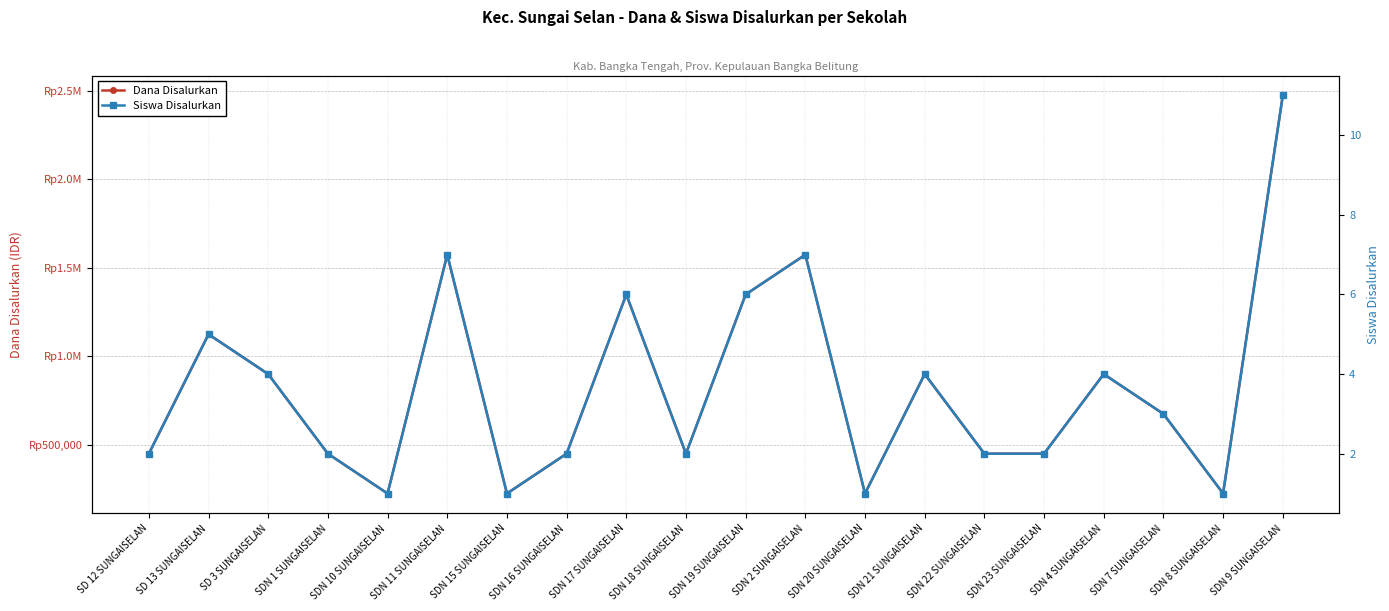

Reading left to right, transcribe all the data shown in this chart.

Dana Disalurkan: SD 12 SUNGAISELAN=450000	SD 13 SUNGAISELAN=1125000	SD 3 SUNGAISELAN=900000	SDN 1 SUNGAISELAN=450000	SDN 10 SUNGAISELAN=225000	SDN 11 SUNGAISELAN=1575000	SDN 15 SUNGAISELAN=225000	SDN 16 SUNGAISELAN=450000	SDN 17 SUNGAISELAN=1350000	SDN 18 SUNGAISELAN=450000	SDN 19 SUNGAISELAN=1350000	SDN 2 SUNGAISELAN=1575000	SDN 20 SUNGAISELAN=225000	SDN 21 SUNGAISELAN=900000	SDN 22 SUNGAISELAN=450000	SDN 23 SUNGAISELAN=450000	SDN 4 SUNGAISELAN=900000	SDN 7 SUNGAISELAN=675000	SDN 8 SUNGAISELAN=225000	SDN 9 SUNGAISELAN=2475000
Siswa Disalurkan: SD 12 SUNGAISELAN=2	SD 13 SUNGAISELAN=5	SD 3 SUNGAISELAN=4	SDN 1 SUNGAISELAN=2	SDN 10 SUNGAISELAN=1	SDN 11 SUNGAISELAN=7	SDN 15 SUNGAISELAN=1	SDN 16 SUNGAISELAN=2	SDN 17 SUNGAISELAN=6	SDN 18 SUNGAISELAN=2	SDN 19 SUNGAISELAN=6	SDN 2 SUNGAISELAN=7	SDN 20 SUNGAISELAN=1	SDN 21 SUNGAISELAN=4	SDN 22 SUNGAISELAN=2	SDN 23 SUNGAISELAN=2	SDN 4 SUNGAISELAN=4	SDN 7 SUNGAISELAN=3	SDN 8 SUNGAISELAN=1	SDN 9 SUNGAISELAN=11